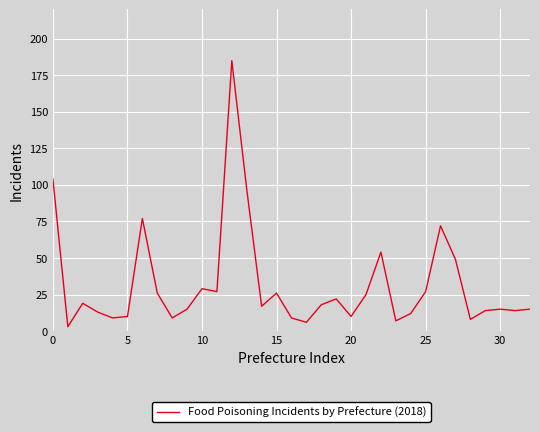

What is the maximum value shown in the chart?

185